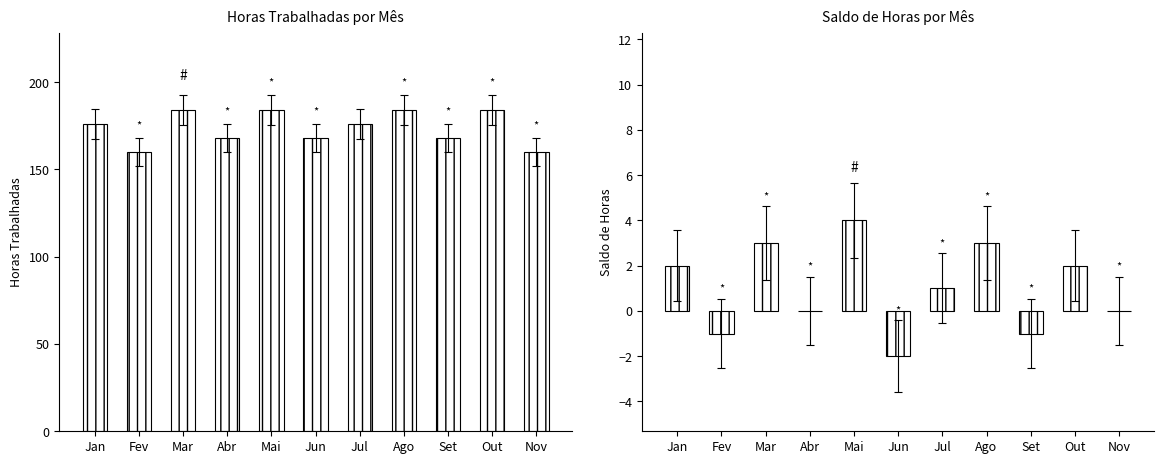

Rank the categories by Horas Trabalhadas value from highest to lowest.

Mar, Mai, Ago, Out, Jan, Jul, Abr, Jun, Set, Fev, Nov